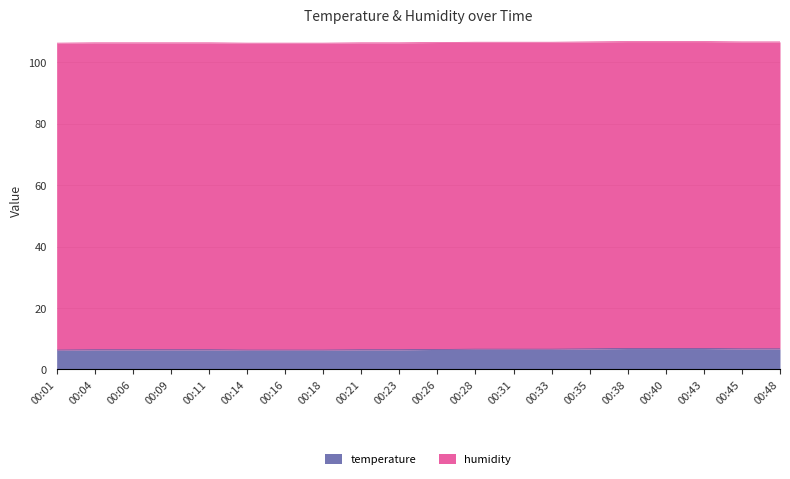

What is the maximum value for temperature?

6.8